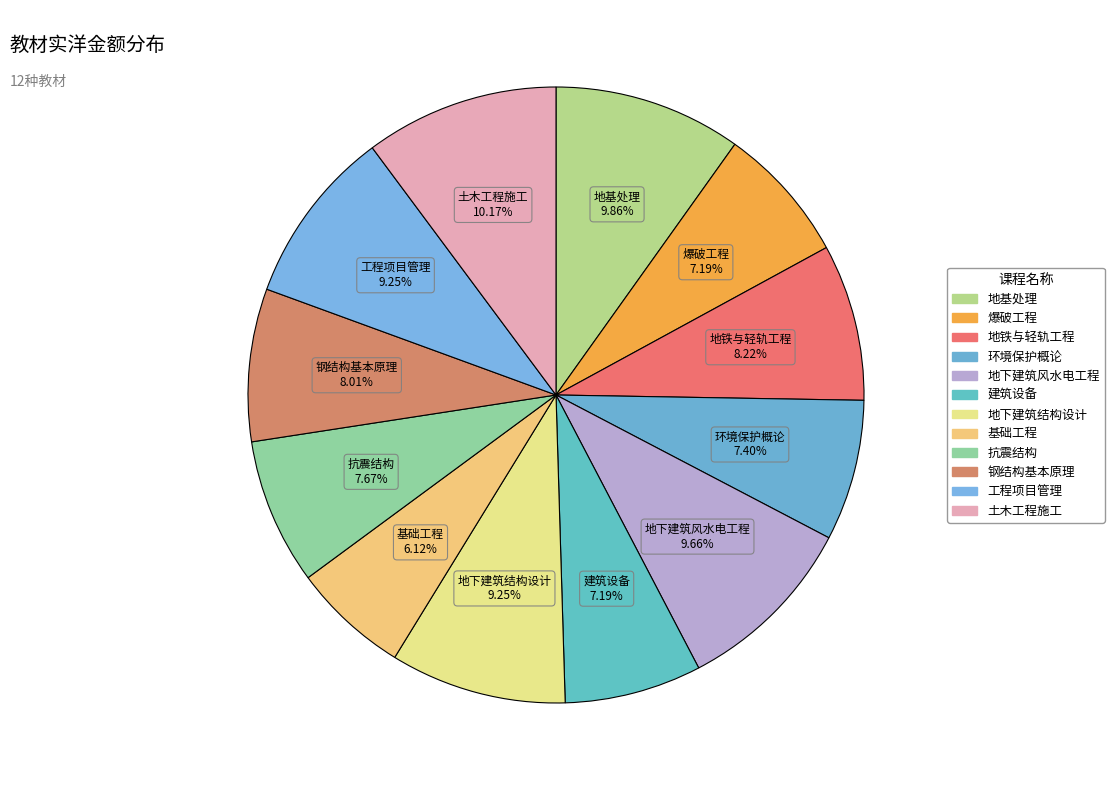

Rank the categories by value from highest to lowest.

土木工程施工, 地基处理, 地下建筑风水电工程, 地下建筑结构设计, 工程项目管理, 地铁与轻轨工程, 钢结构基本原理, 抗震结构, 环境保护概论, 爆破工程, 建筑设备, 基础工程